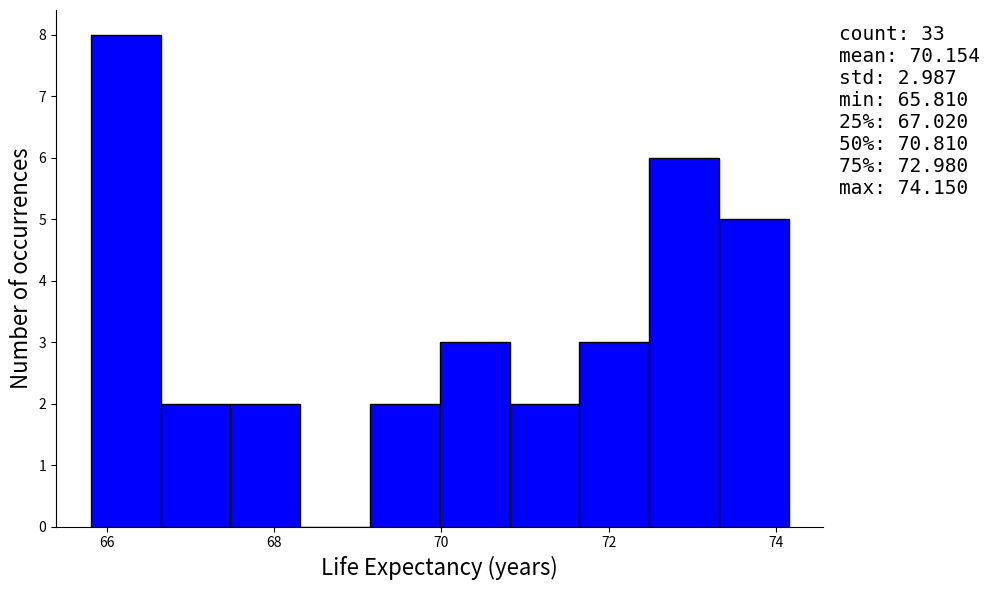

Over which range of the x-axis is the bar tallest?

65.8 to 66.6